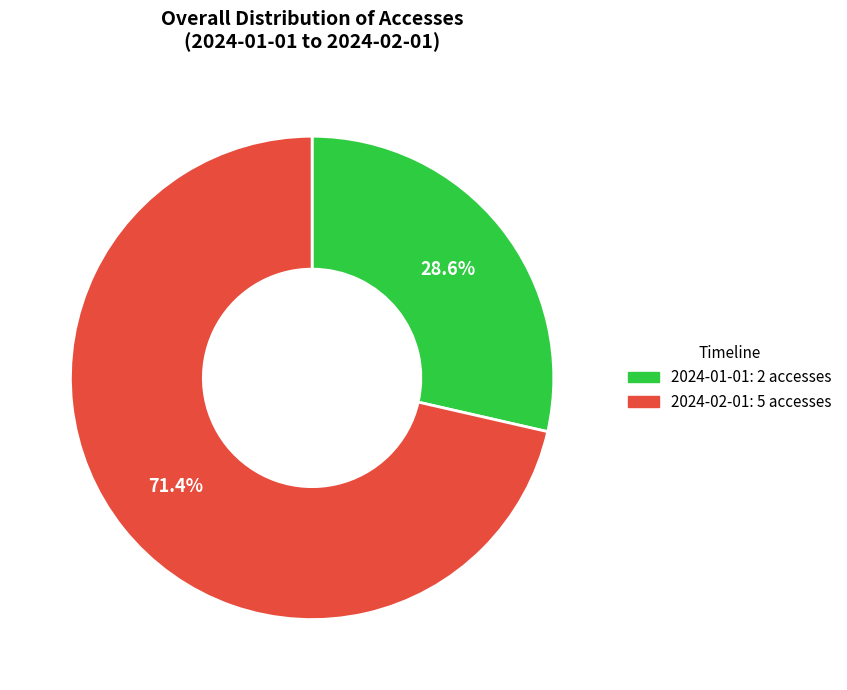

To the nearest percent, what is the combined percentage of 2024-01-01 and 2024-02-01?

100%